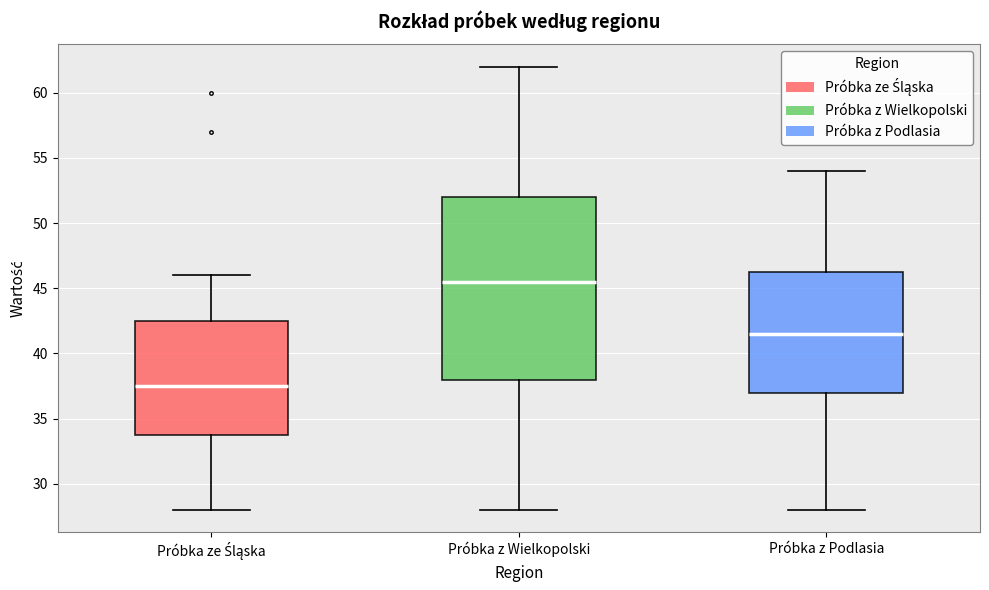

Where does the median line of the box for Próbka z Wielkopolski sit on the y-axis? The values are not printed on the chart, so give them approximately, as read against the axis.

45.5